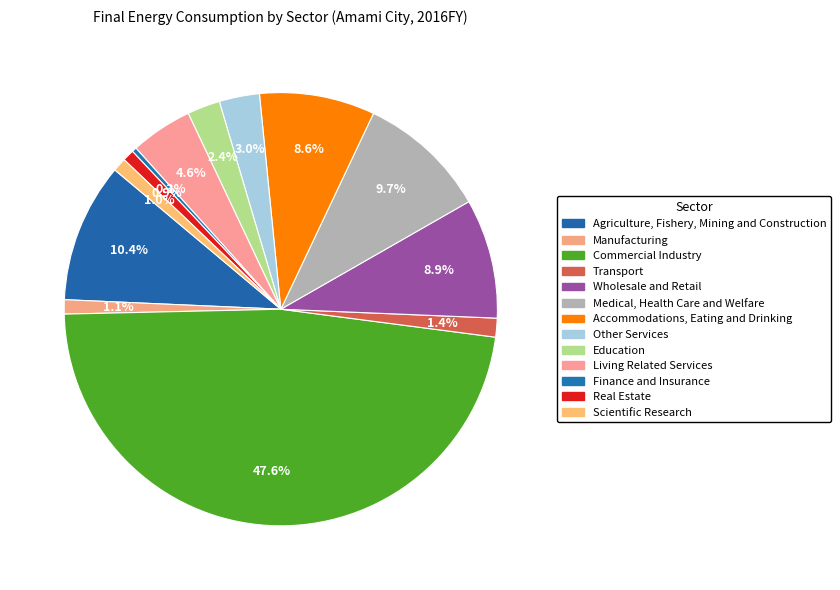

How many segments does this pie chart have?

13